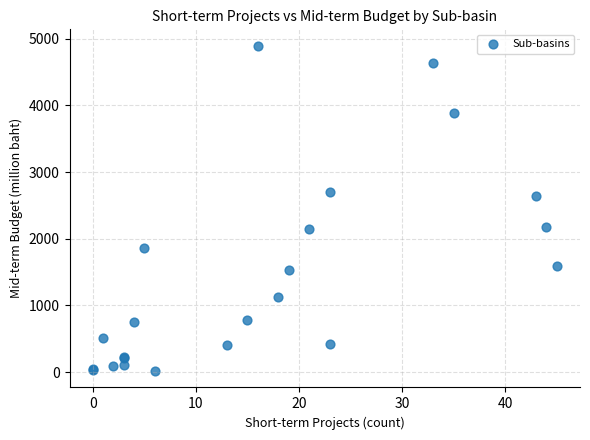

What Y value in the scatter plot is closest to 2454?

2639.9